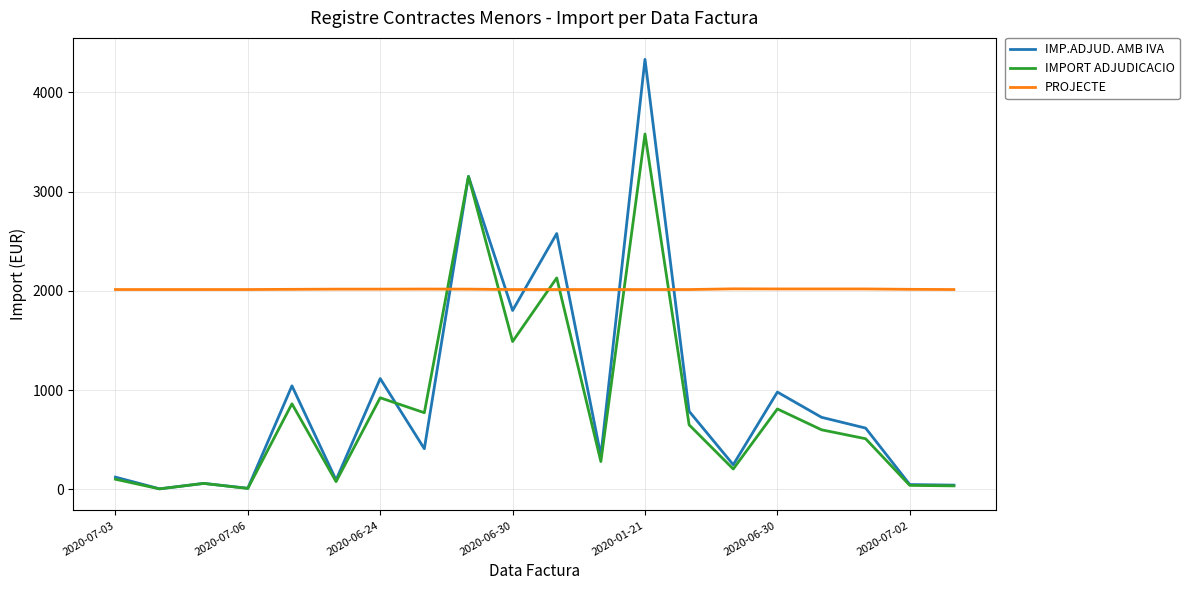

What is the highest value of the PROJECTE series?

2020.0